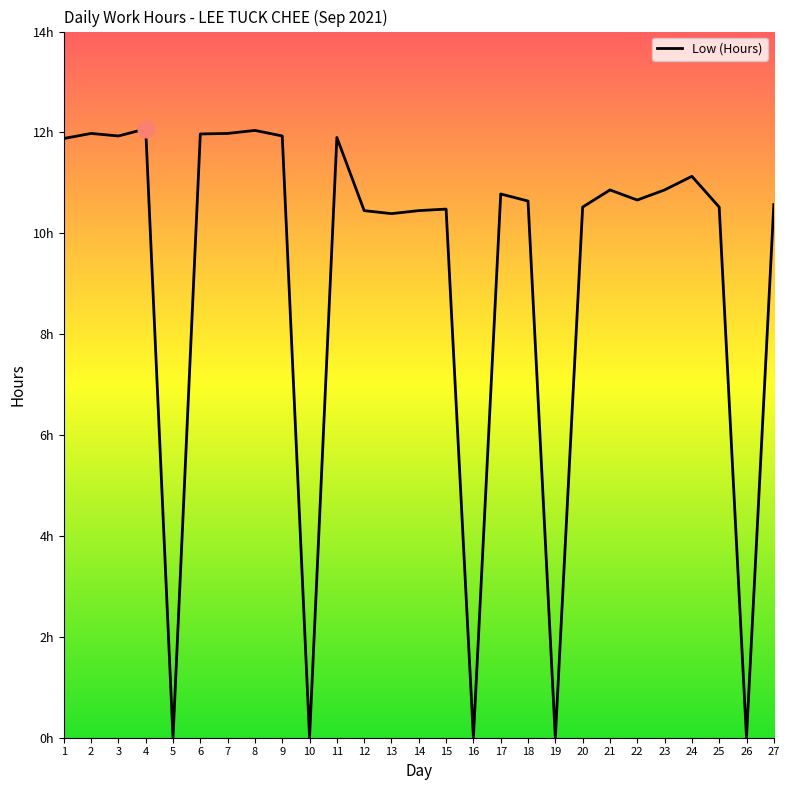

List the labels in order of value, smallest first.

5, 10, 16, 19, 26, 13, 12, 14, 15, 20, 25, 27, 18, 22, 17, 21, 23, 24, 1, 11, 3, 9, 6, 2, 7, 8, 4